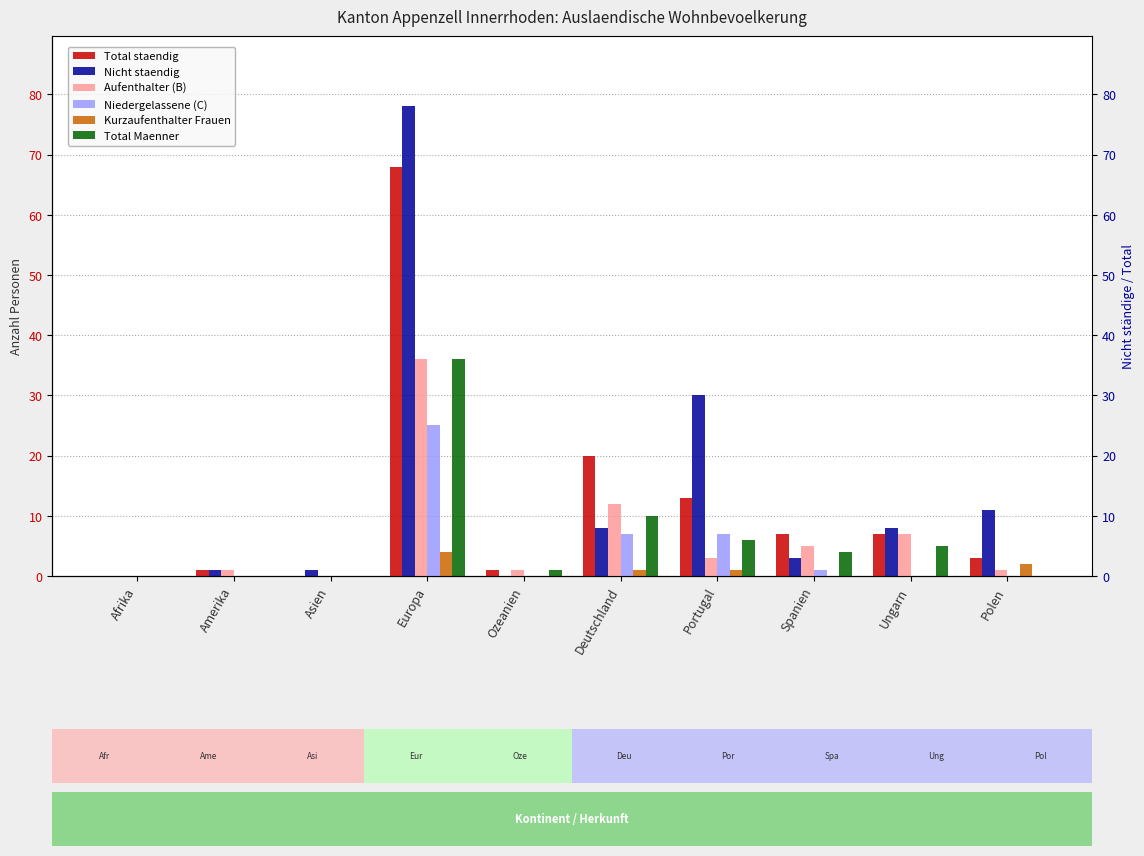

What is the sum of the Nicht staendig values at Polen and Spanien?

14